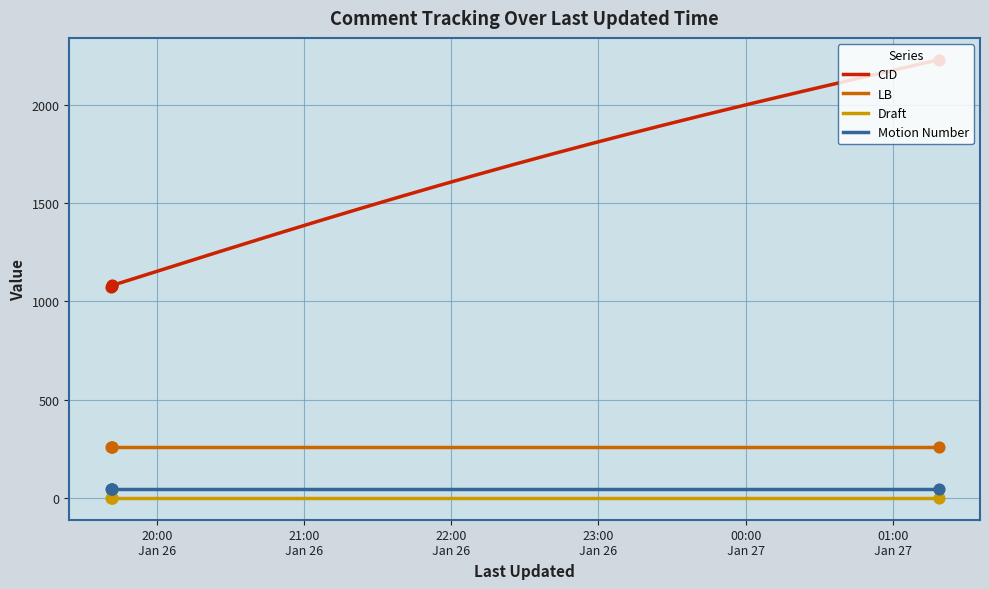

Which series has the largest Y range (max minus min)?

CID